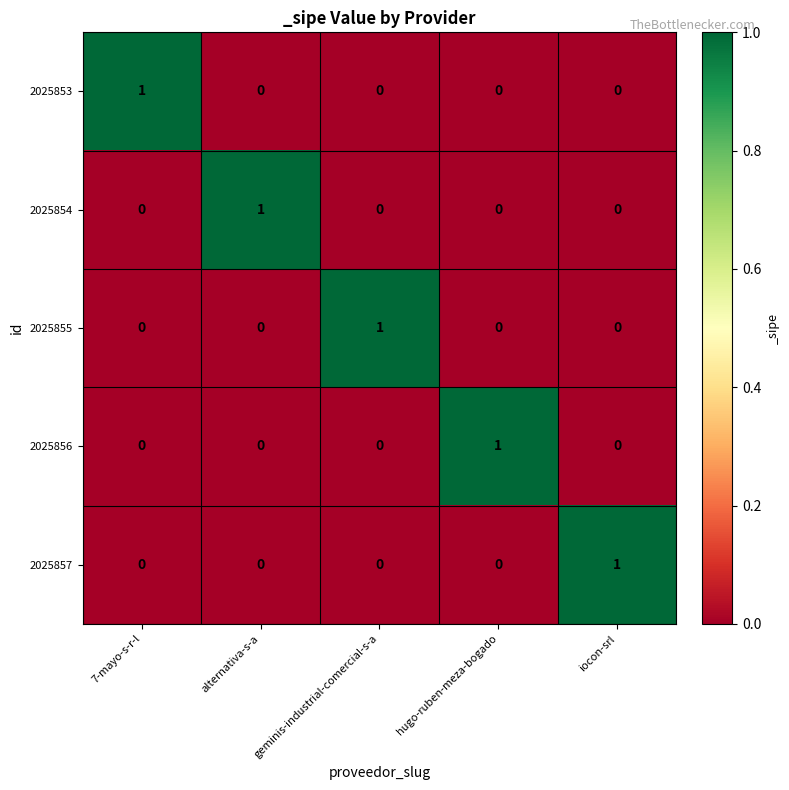

How many distinct data groups are displayed?

5